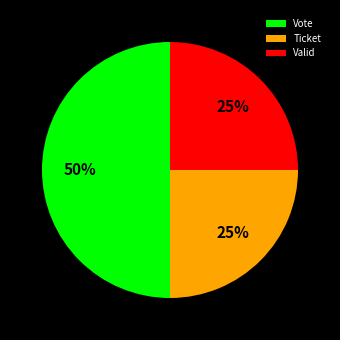

Is the sum of Vote and Ticket greater than half?

Yes